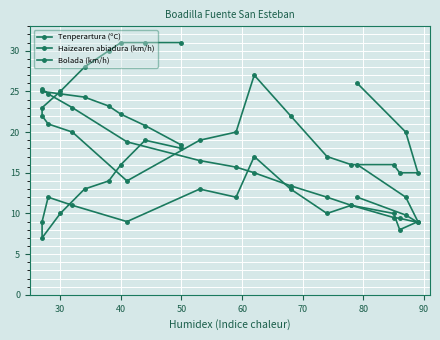

How many times do Tenperartura (ºC) and Haizearen abiadura (km/h) cross each other?

4